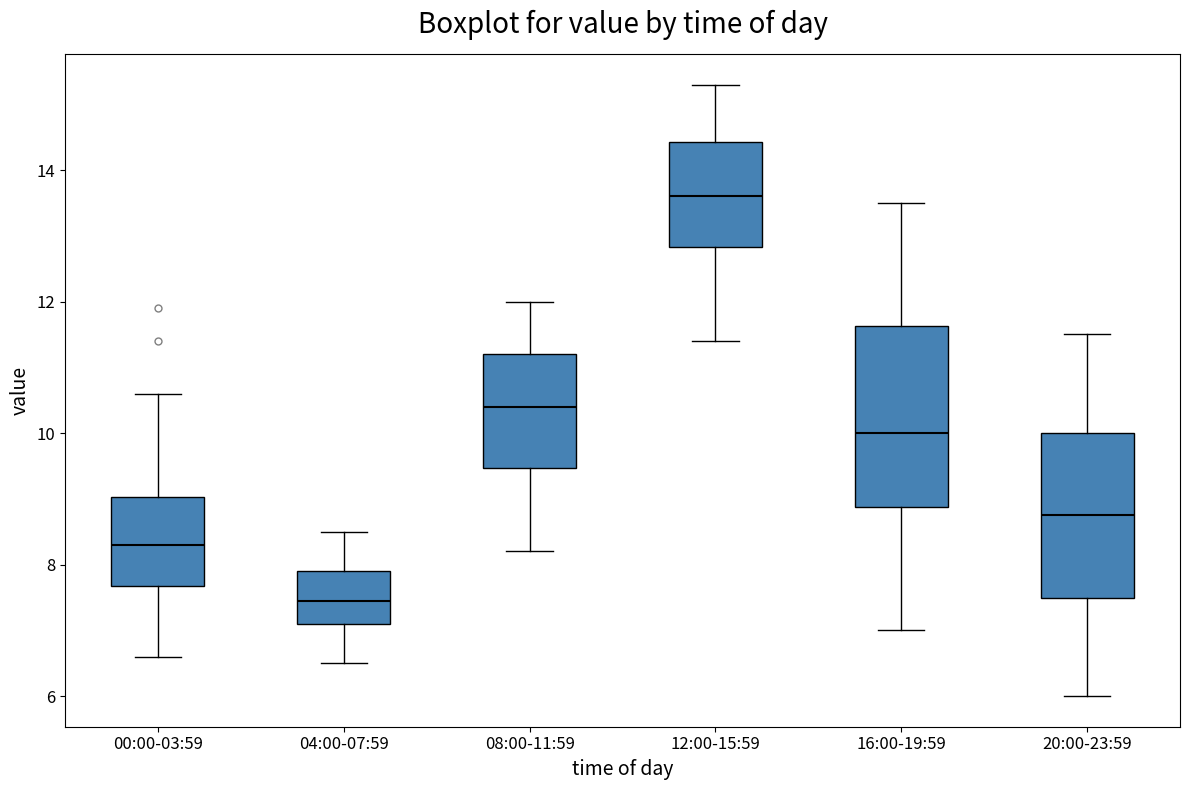

Reading left to right, read every box against the y-axis: the position of its median line, the range the box covers, and the ends of its whiskers. The values are not printed on the chart, so give them approximately, as read against the axis.

00:00-03:59: median 8.4, box 7.6 to 9.0, whiskers 6.6 to 10.6
04:00-07:59: median 7.4, box 7.2 to 8.0, whiskers 6.6 to 8.6
08:00-11:59: median 10.4, box 9.4 to 11.2, whiskers 8.2 to 12.0
12:00-15:59: median 13.6, box 12.8 to 14.4, whiskers 11.4 to 15.4
16:00-19:59: median 10.0, box 8.8 to 11.6, whiskers 7.0 to 13.6
20:00-23:59: median 8.8, box 7.6 to 10.0, whiskers 6.0 to 11.6